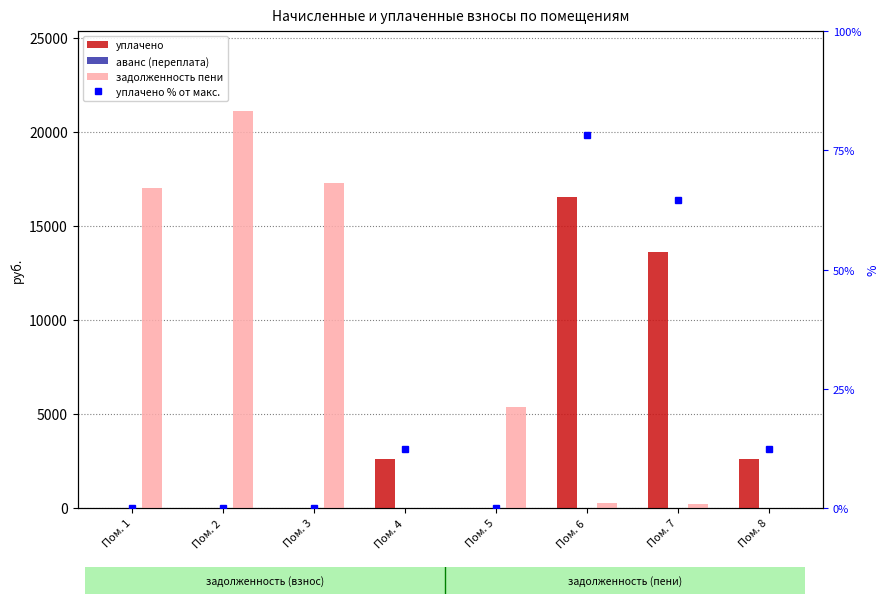

Which label corresponds to the smallest value in the chart?

Пом. 1